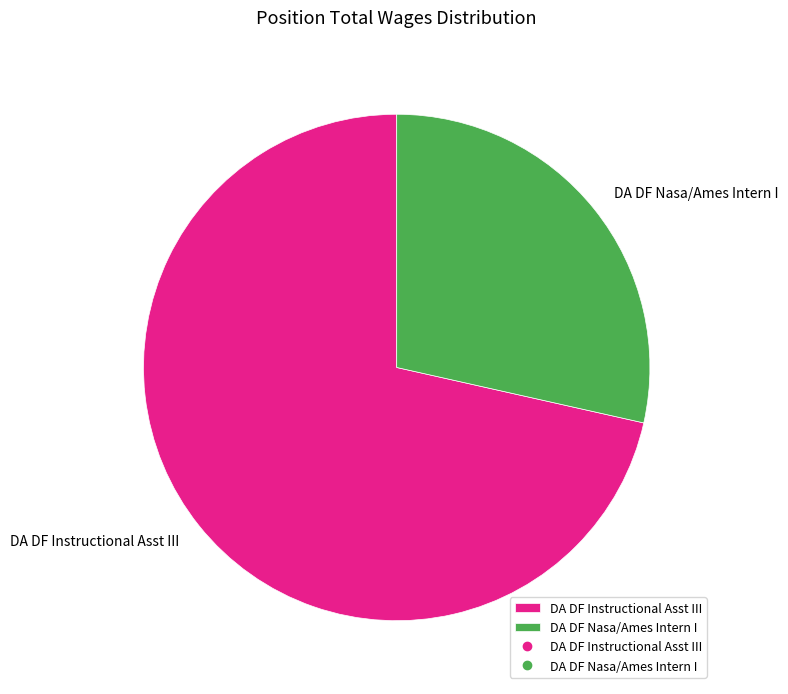

The DA DF Nasa/Ames Intern I slice represents 29% of the pie. True or false?

True